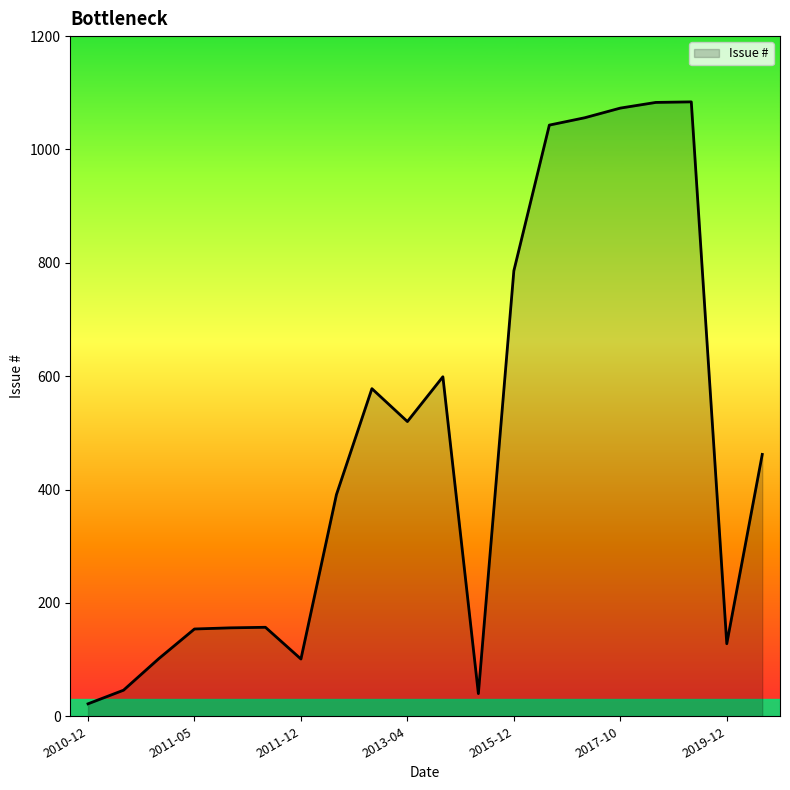

Does the chart have visible grid lines?

No